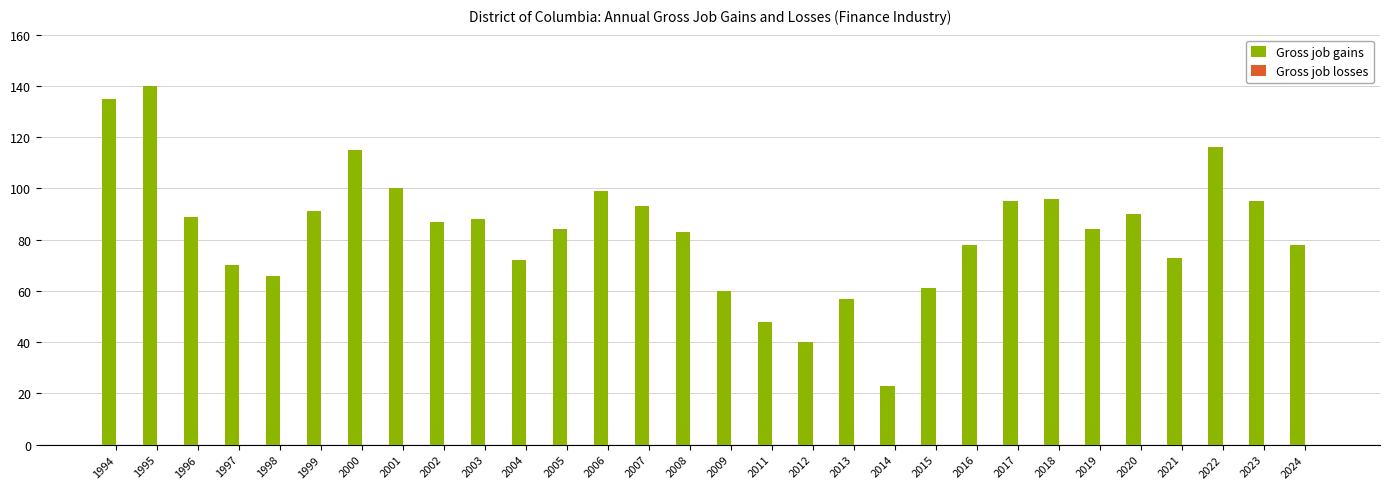

What is the change in value from 2001 to 2003?

-12